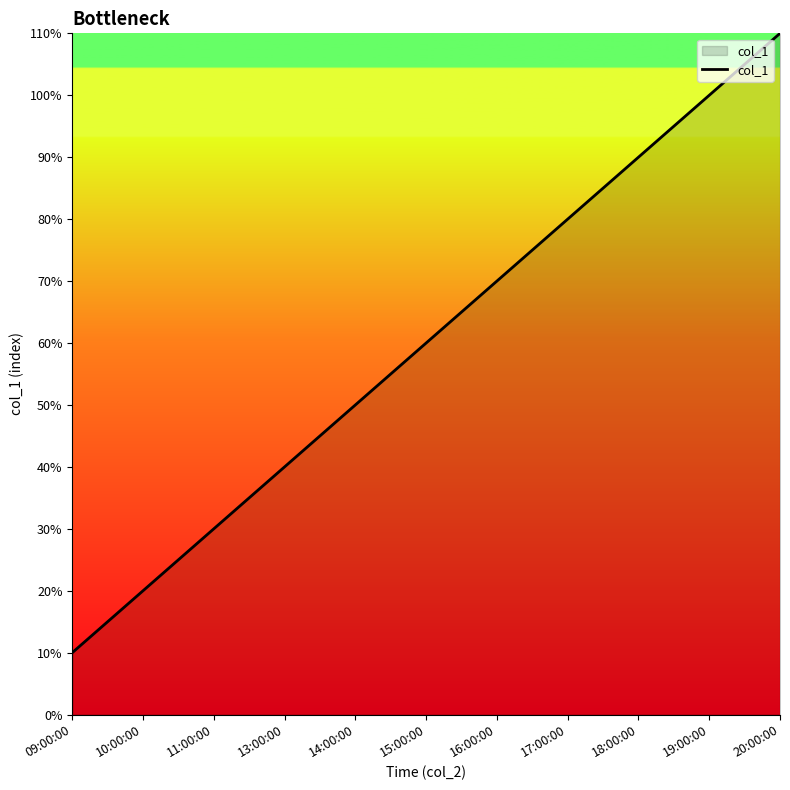

Does the chart have visible grid lines?

No